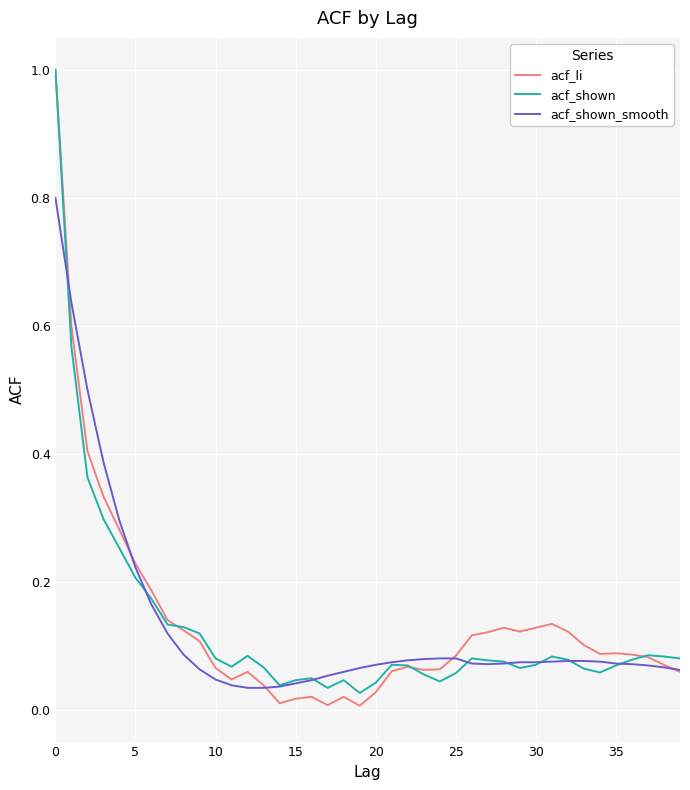

Does the chart display data point markers on the line(s)?

No